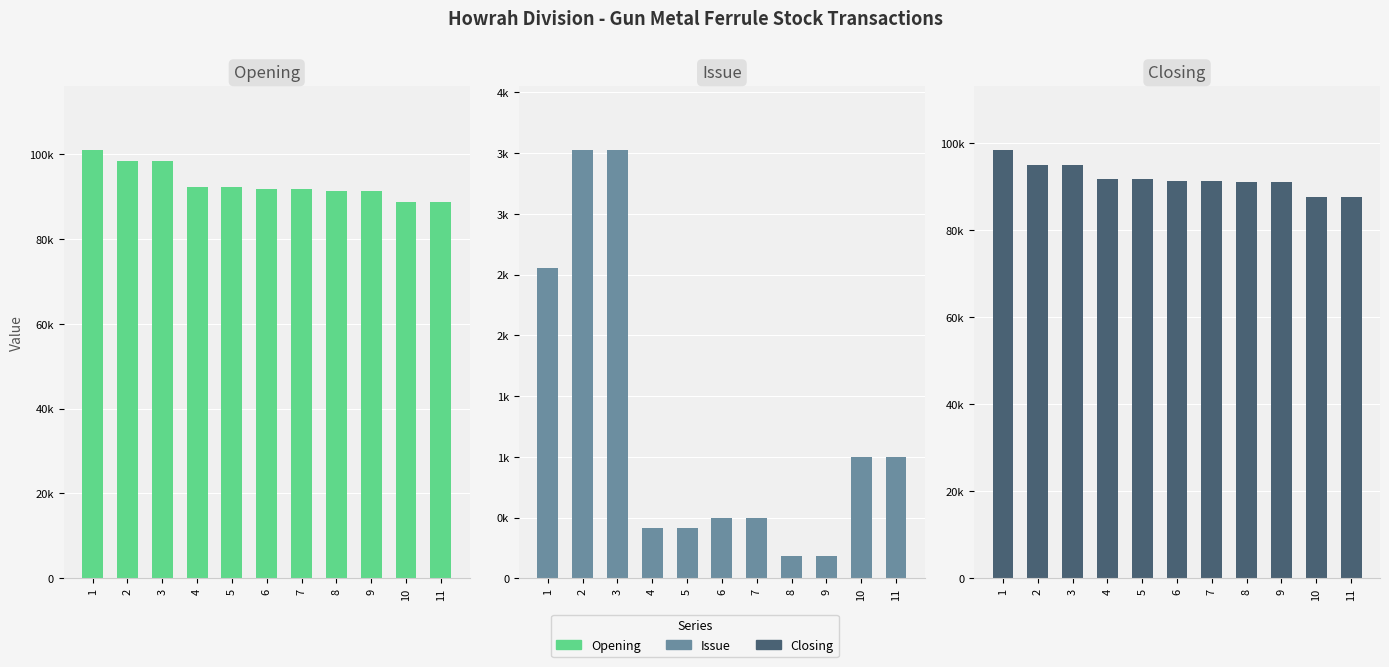

What are all the series names shown in the legend?

Opening, Issue, Closing